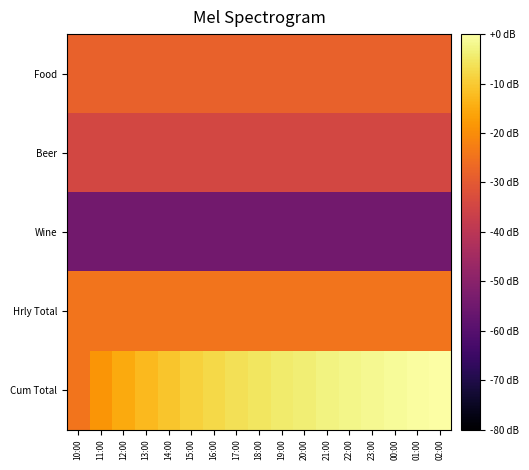

At 15:00, list the series in order from smallest to largest.

Wine, Beer, Food, Hrly Total, Cum Total